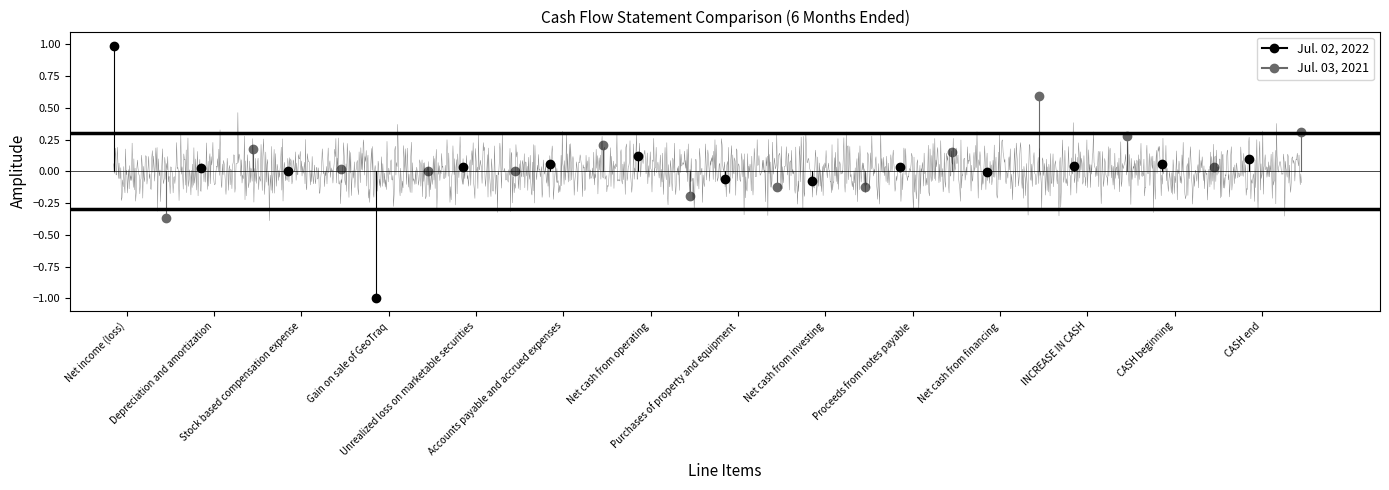

Which series changed the most between Net income (loss) and Depreciation and amortization?

Jul. 02, 2022